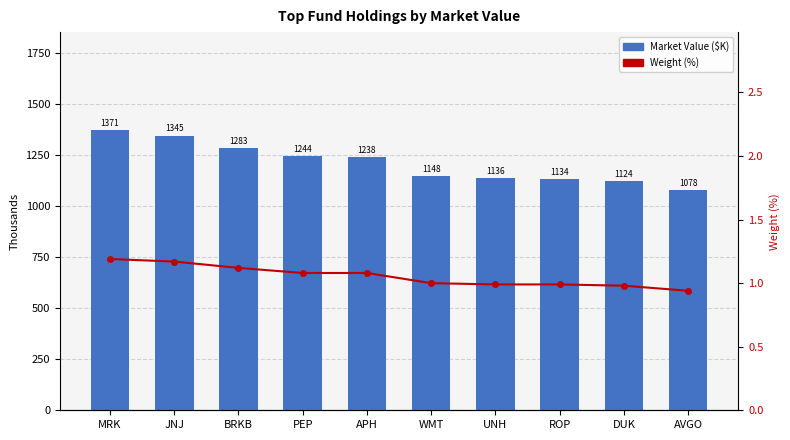

What is the minimum value shown in the chart?

0.9